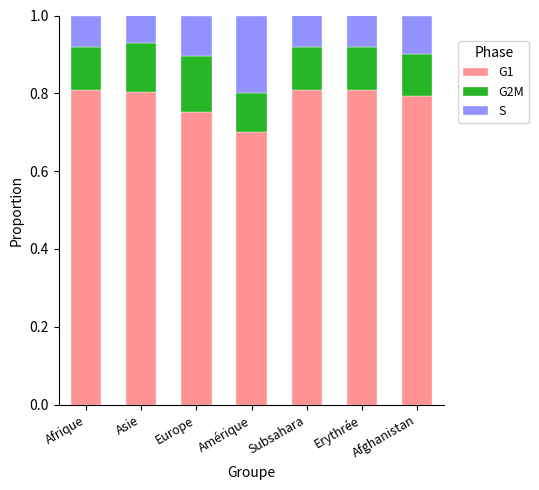

Does the chart contain stacked bars?

Yes